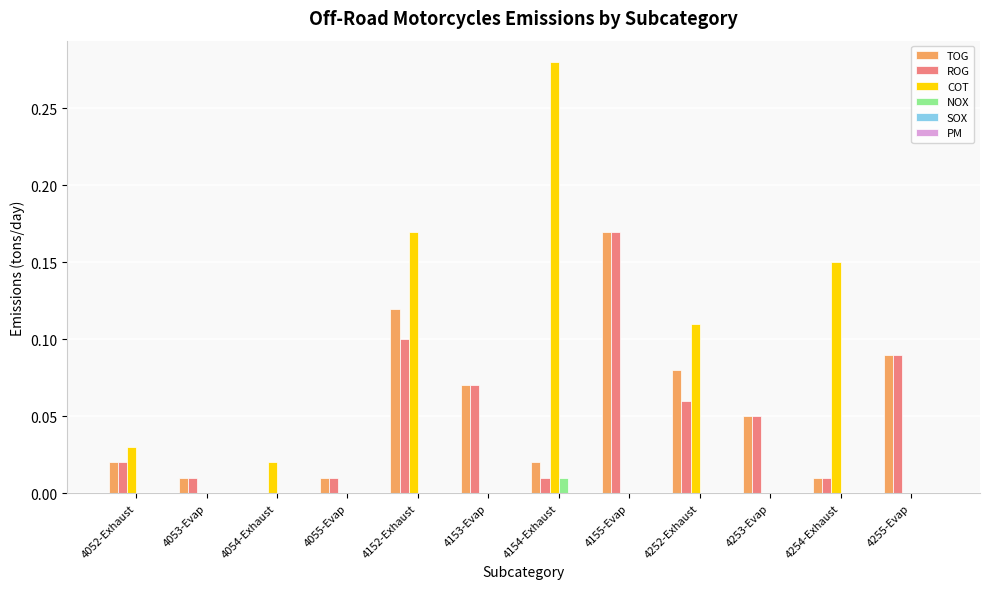

How many groups of bars are there?

12